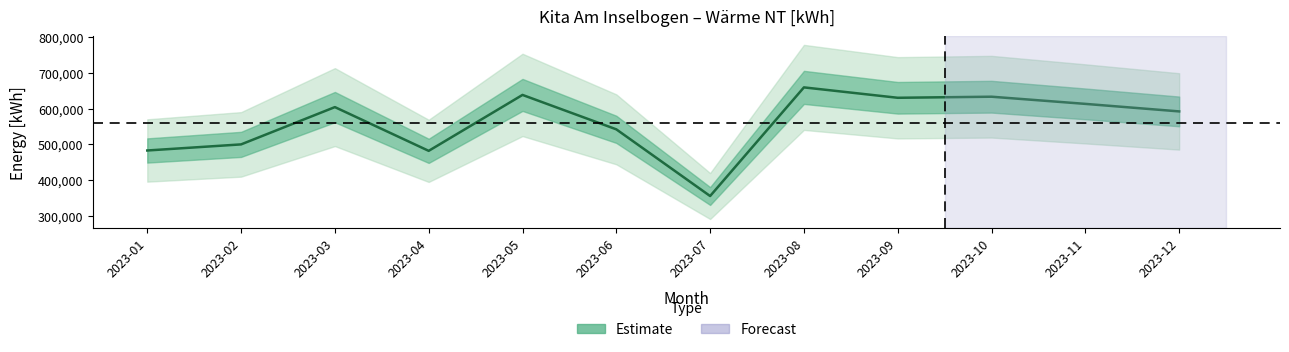

What is the value of the 12th point from the left?

592000